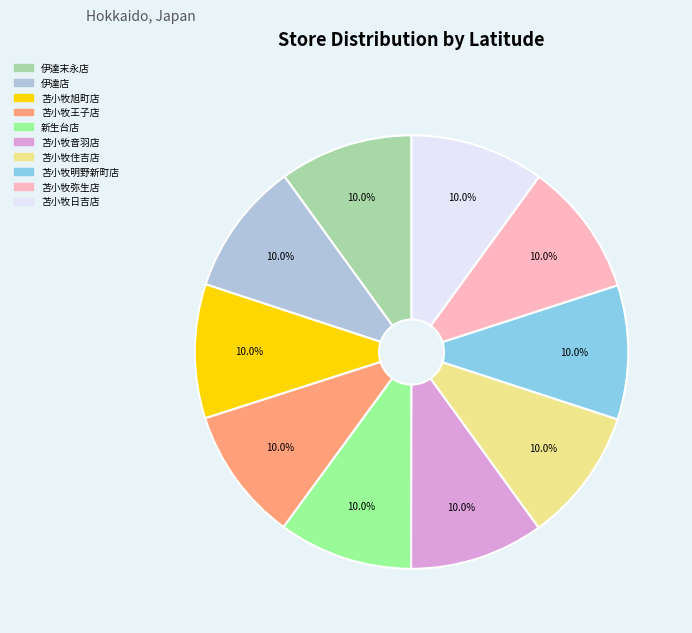

How much of the chart is everything except 苫小牧王子店?

90.0%